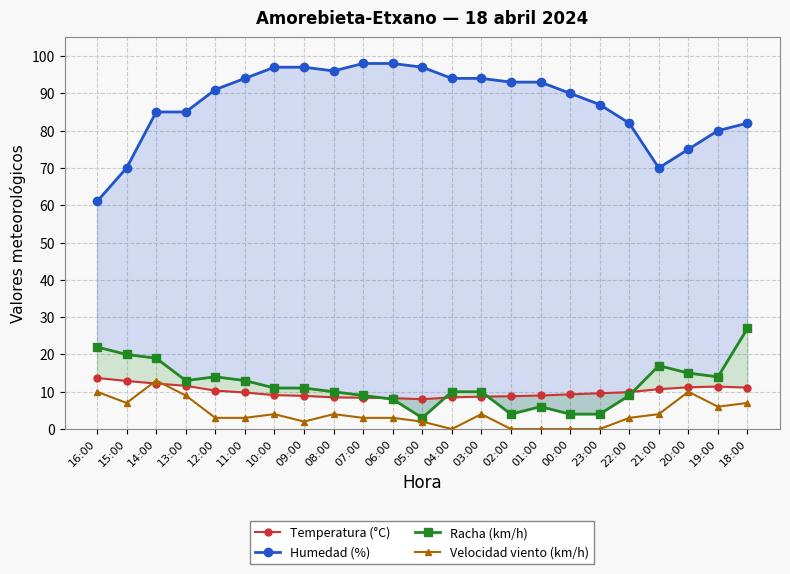

Which series changed the most between 09:00 and 04:00?

Humedad (%)